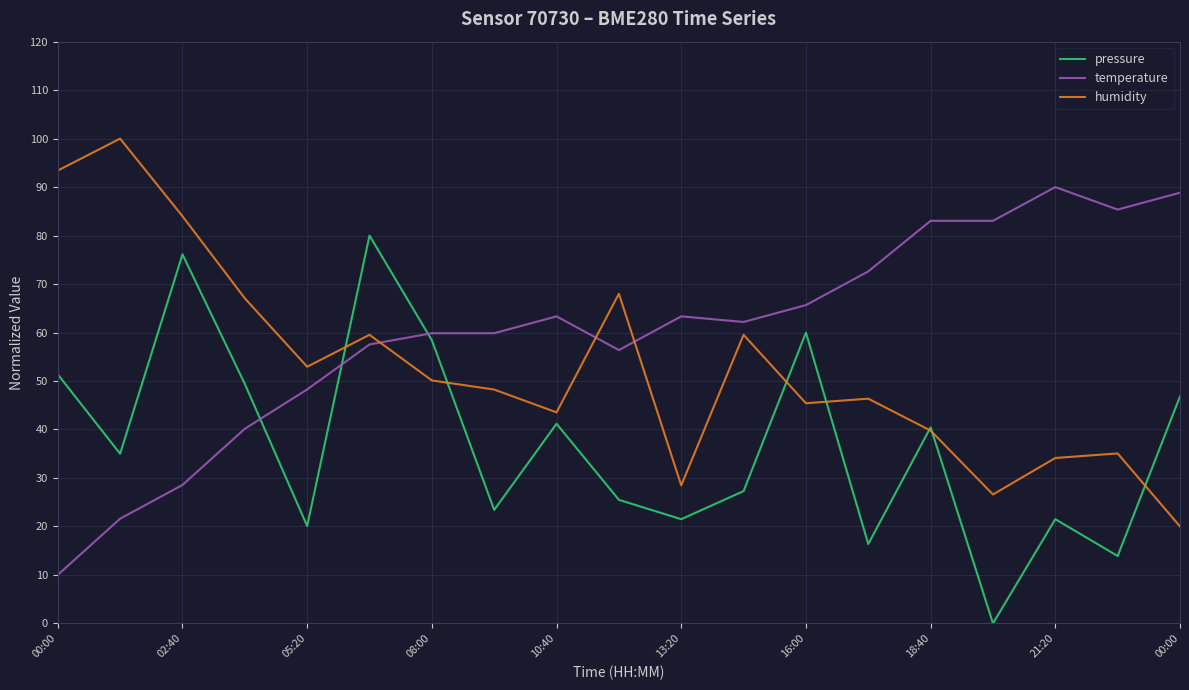

In humidity, how many points are higher than both neighbors (excluding endpoints)?

6